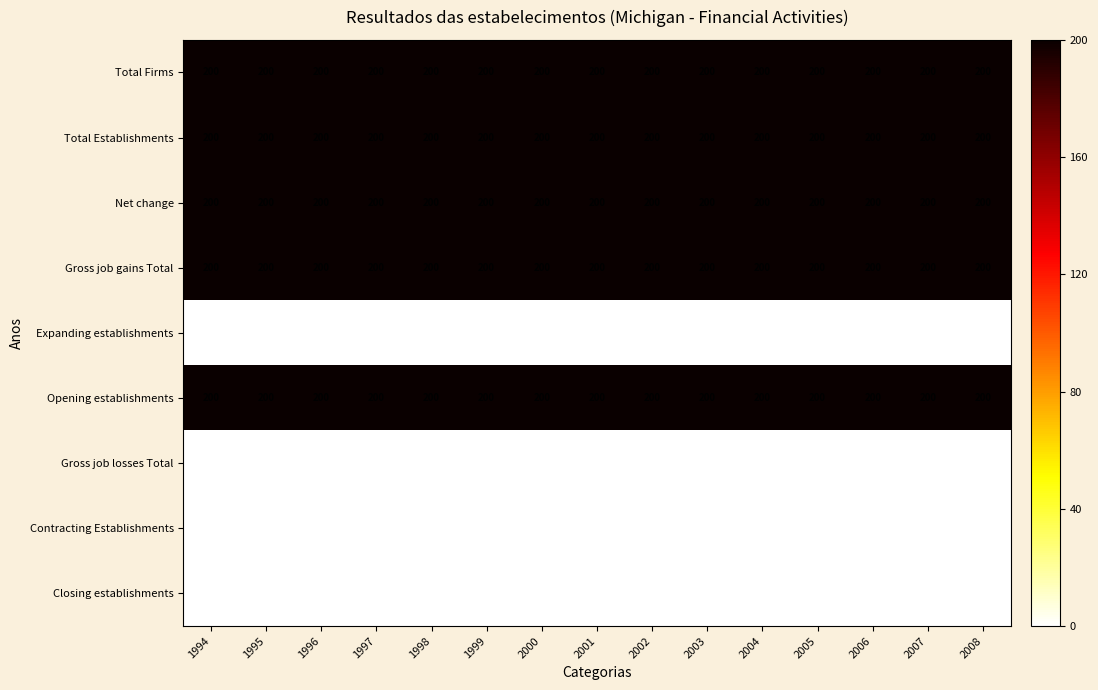

True or false: Gross job losses Total has a value of 0 at 1995.

True